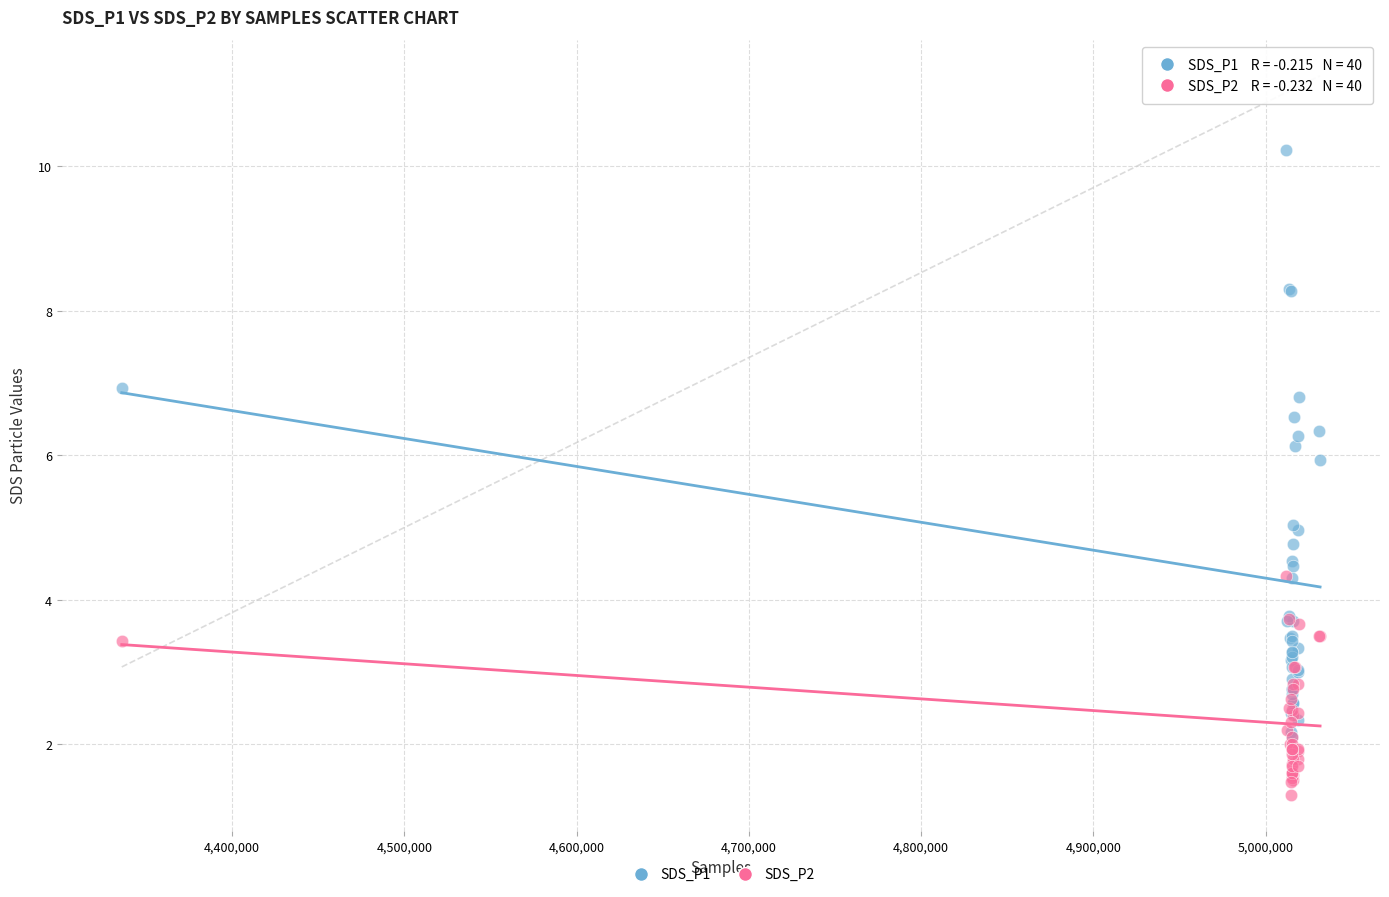

What are all the series names shown in the legend?

SDS_P1, SDS_P2